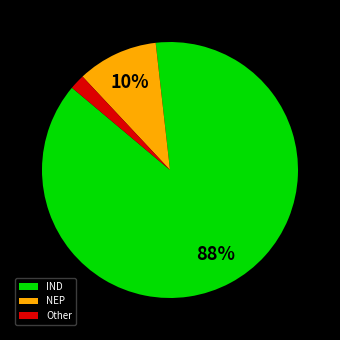

Count the number of slices in the pie.

3